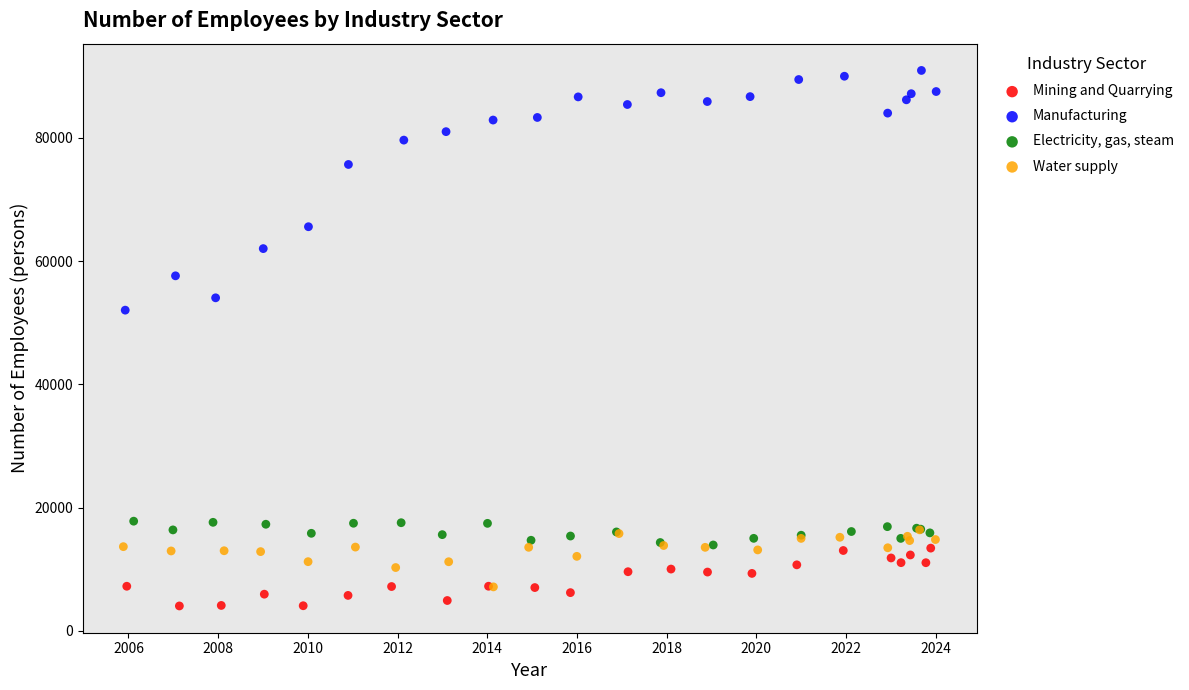

Which series has the largest Y range (max minus min)?

Manufacturing